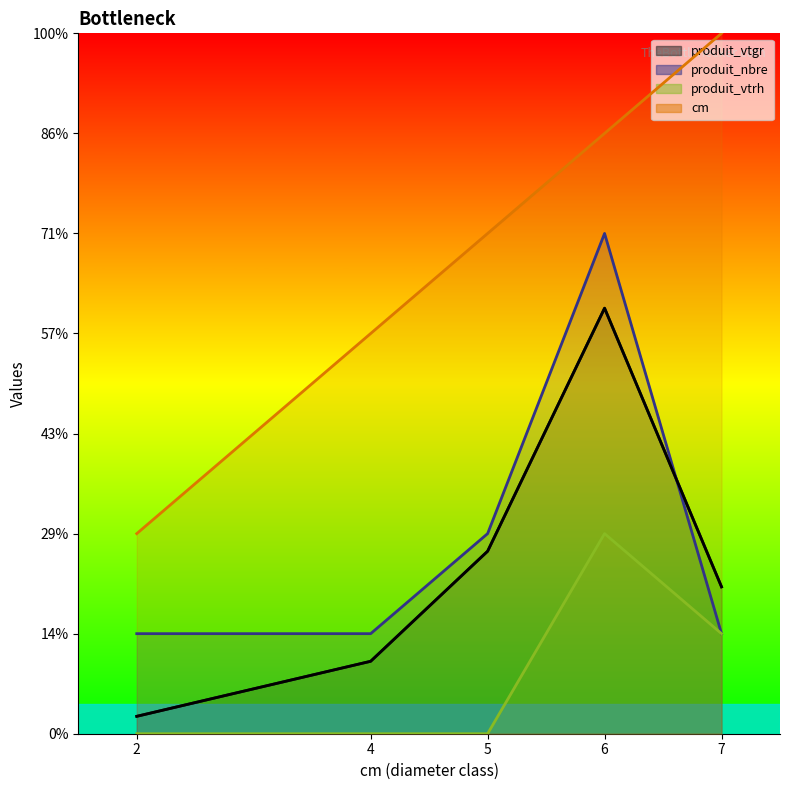

True or false: produit_vtrh has a value of 3.6 at 6.

False